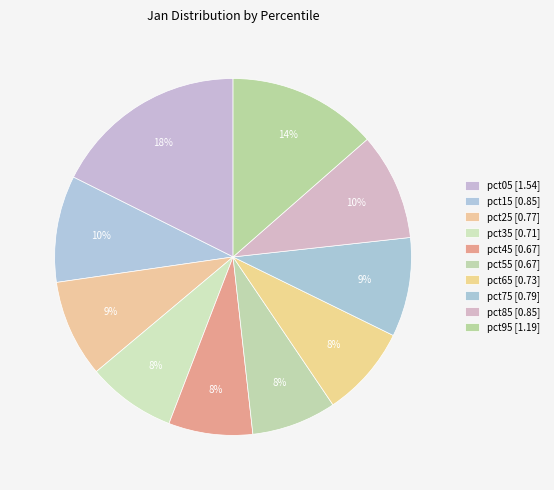

What portion of the pie excludes pct55?

92.3%